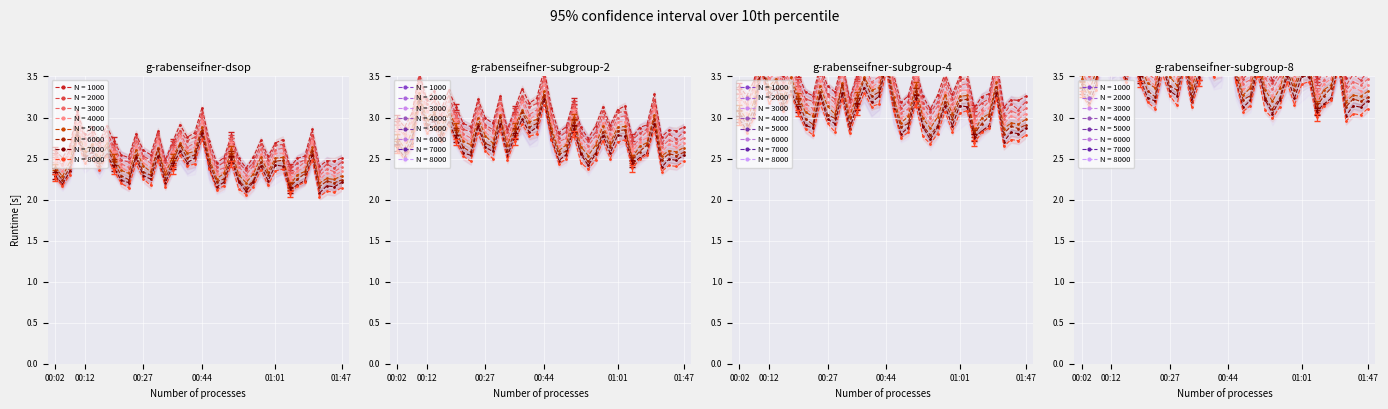

True or false: P1 and P2 cross at least once.

False